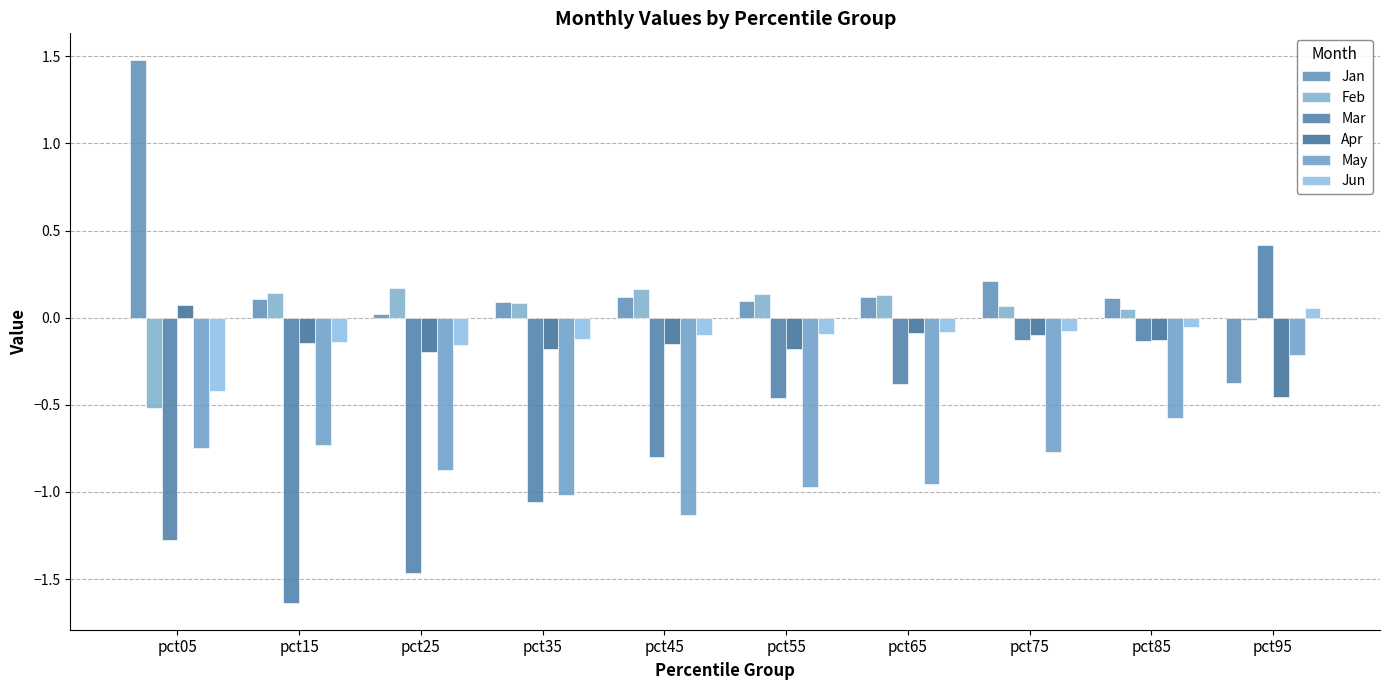

Is the value of Apr at pct15 greater than the value of May at pct65?

Yes